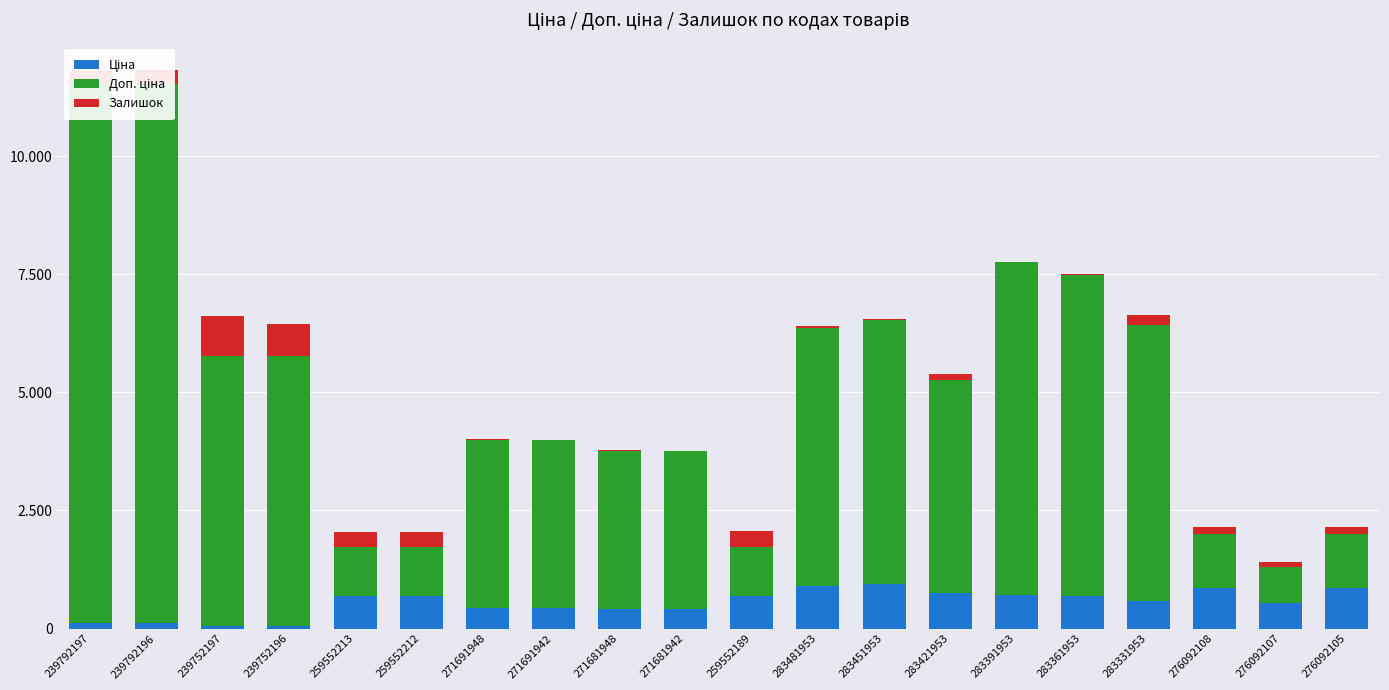

Reading left to right, what are all the values shown in this chart?

Ціна: 239792197=114.1	239792196=114.1	239752197=57.0	239752196=57.0	259552213=693.7	259552212=693.7	271691948=443.1	271691942=443.1	271681948=416.6	271681942=416.6	259552189=693.7	283481953=910.4	283451953=934.5	283421953=752.2	283391953=705.1	283361953=681.0	283331953=584.4	276092108=848.4	276092107=551.5	276092105=848.4
Доп. ціна: 239792197=11410.0	239792196=11410.0	239752197=5705.0	239752196=5705.0	259552213=1024.6	259552212=1024.6	271691948=3545.0	271691942=3545.0	271681948=3332.5	271681942=3332.5	259552189=1024.6	283481953=5462.3	283451953=5607.2	283421953=4513.3	283391953=7051.3	283361953=6809.8	283331953=5843.9	276092108=1149.7	276092107=747.0	276092105=1149.7
Залишок: 239792197=289.0	239792196=290.0	239752197=845.0	239752196=683.0	259552213=318.0	259552212=335.0	271691948=22.0	271691942=13.0	271681948=30.0	271681942=10.0	259552189=348.0	283481953=24.0	283451953=2.0	283421953=113.0	283391953=8.0	283361953=19.0	283331953=202.0	276092108=145.0	276092107=107.0	276092105=151.0